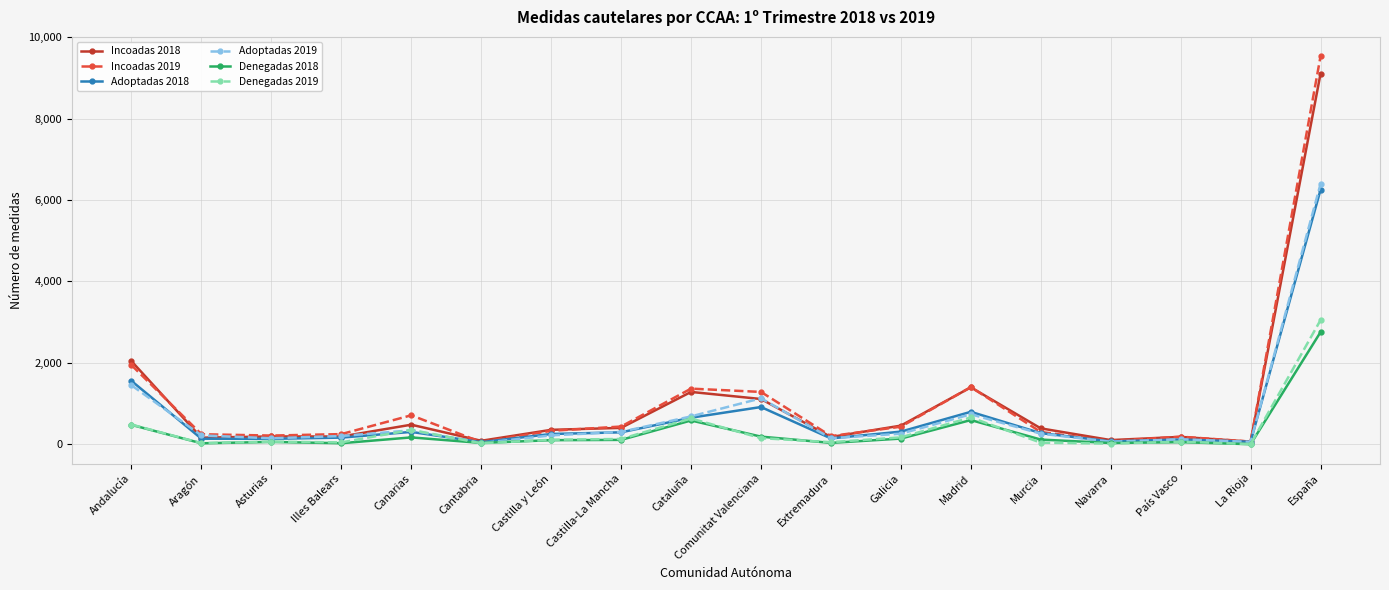

Which series has the widest spread of values?

Incoadas 2019